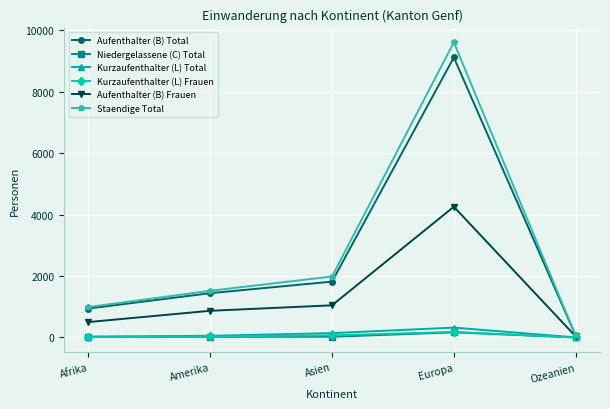

Which series has the largest range (max minus min)?

Staendige Total